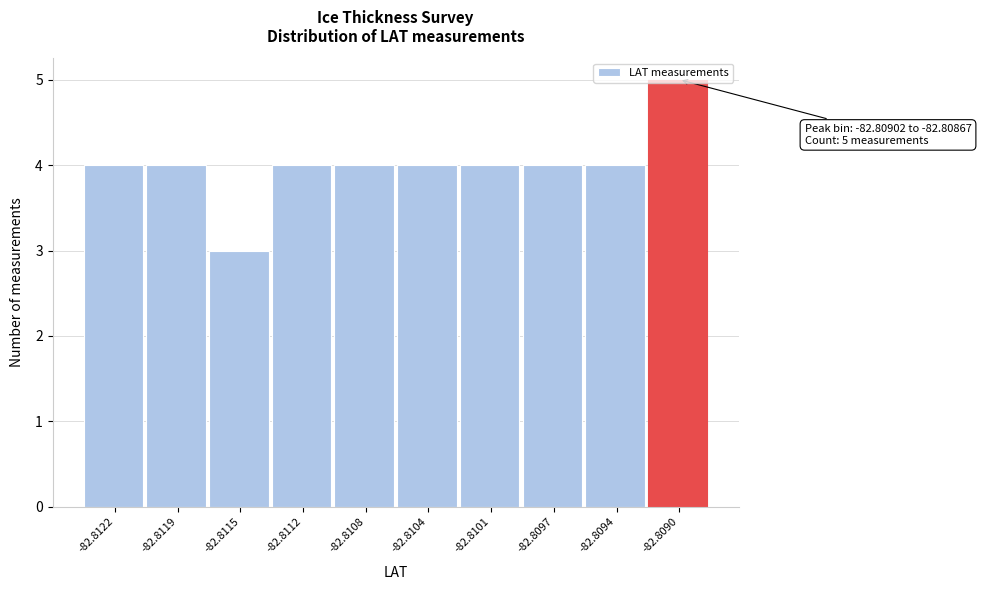

What is the average value?

4